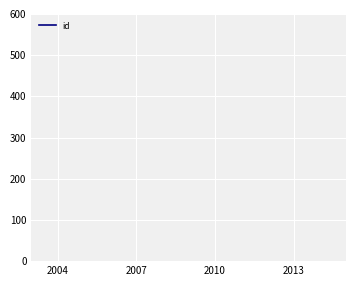

How many lines are shown in the chart?

1